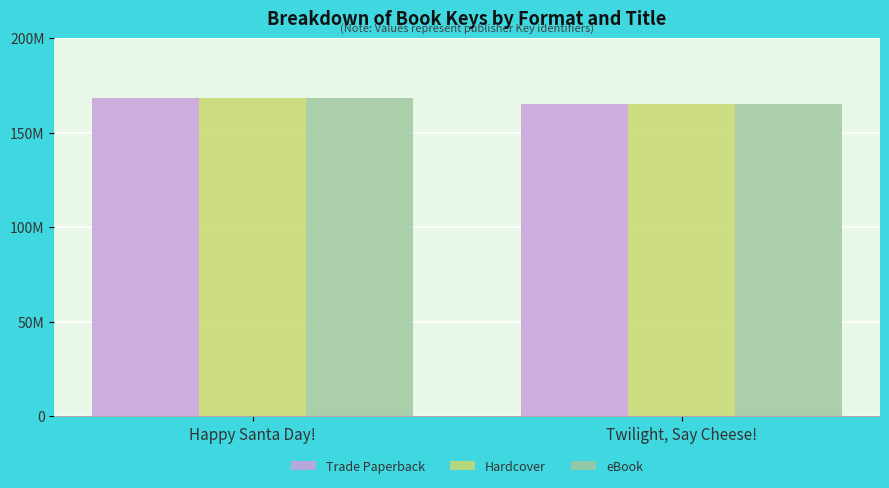

Does the chart contain stacked bars?

No